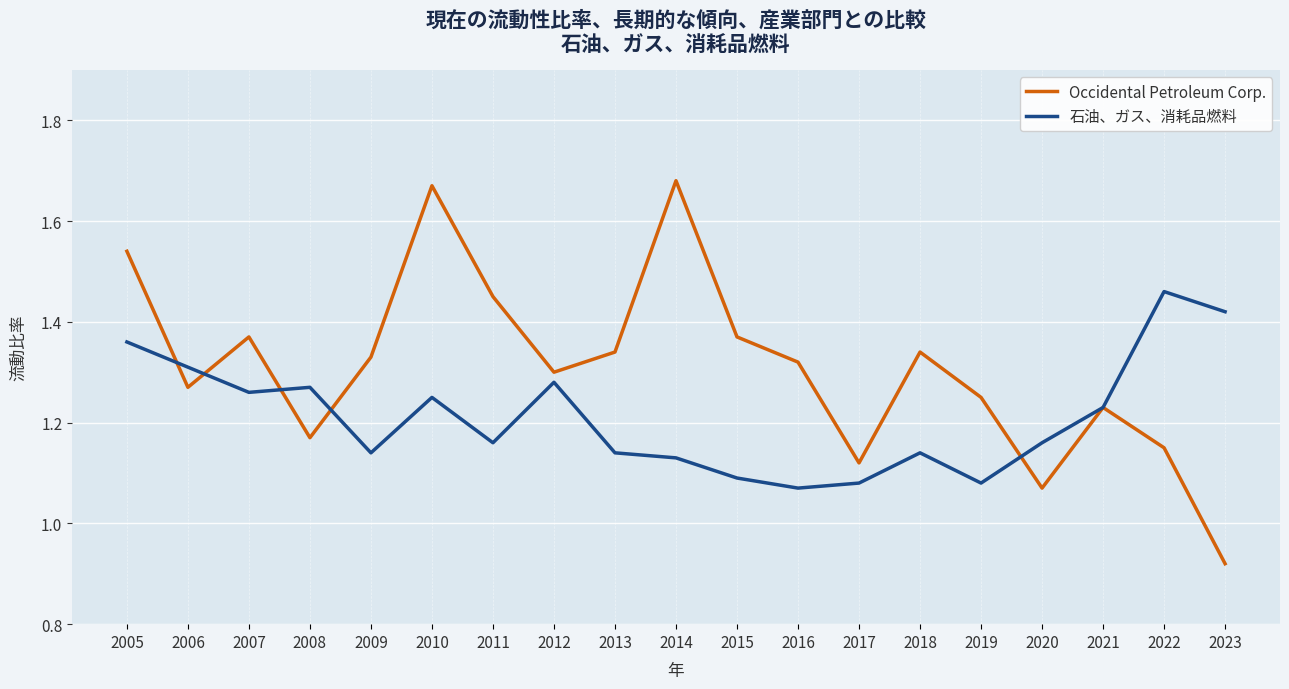

How many lines are shown in the chart?

2